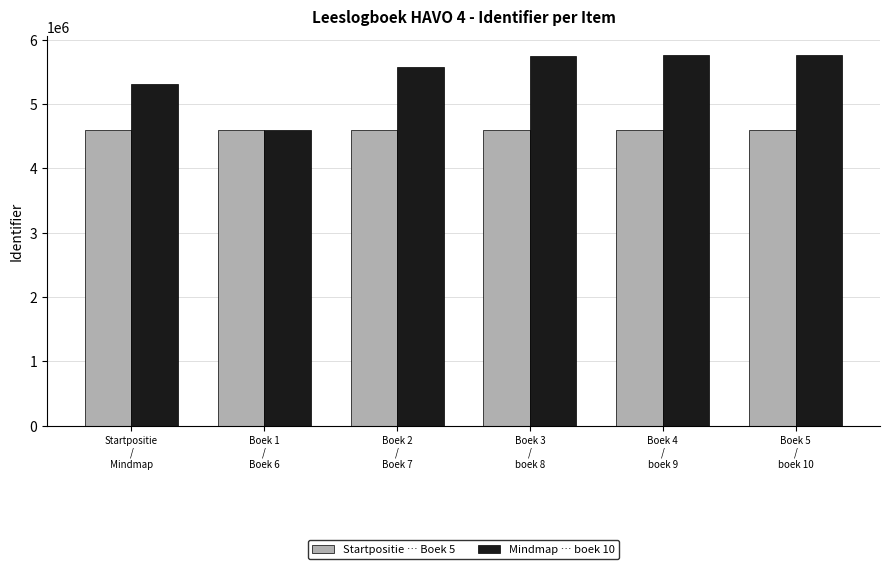

What are all the series names shown in the legend?

Startpositie … Boek 5, Mindmap … boek 10